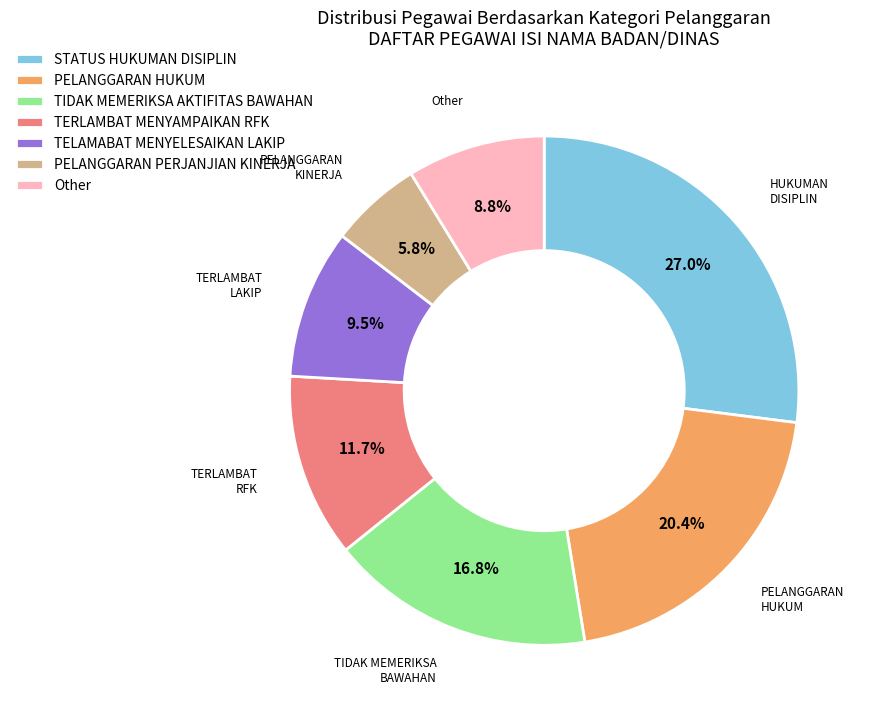

How many slices are in this pie chart?

7